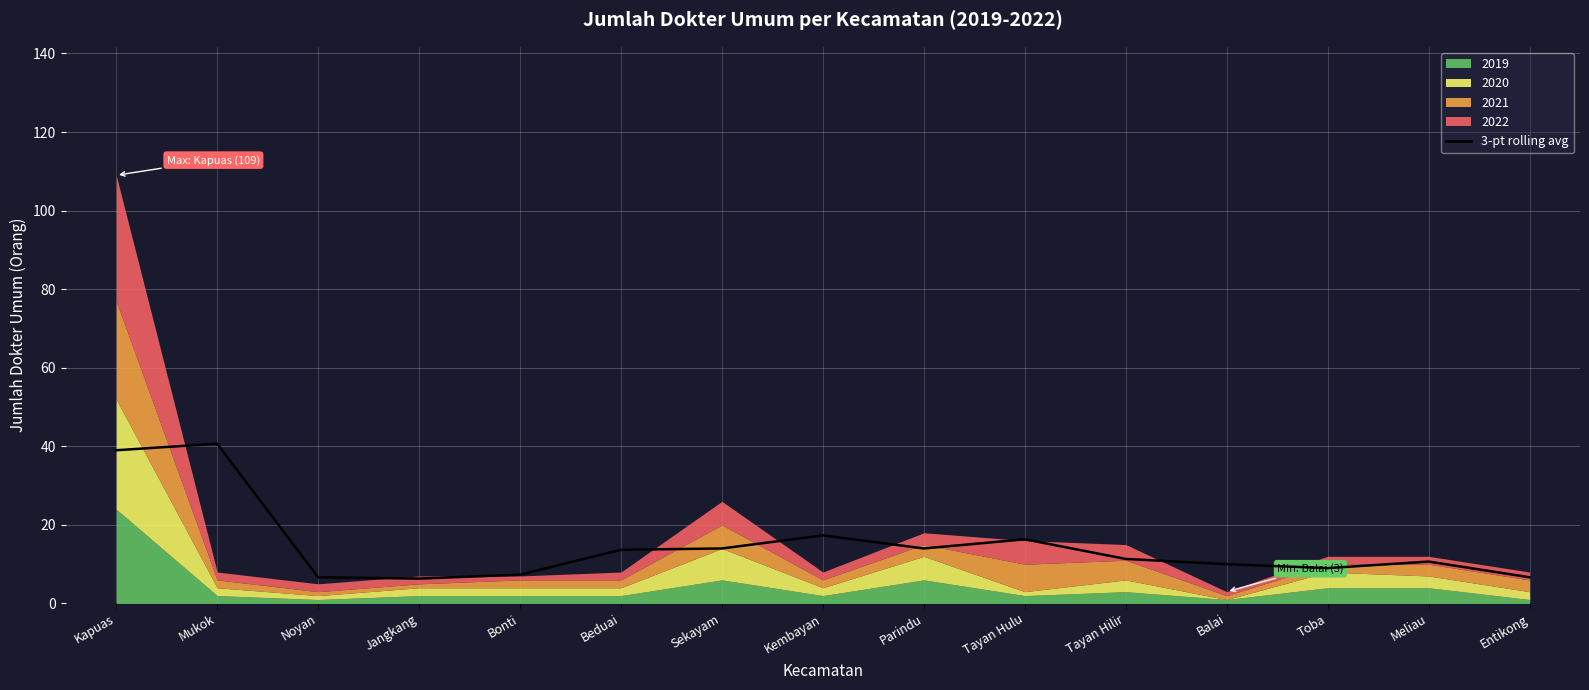

Is it true that the value at Balai is 14.6?

False